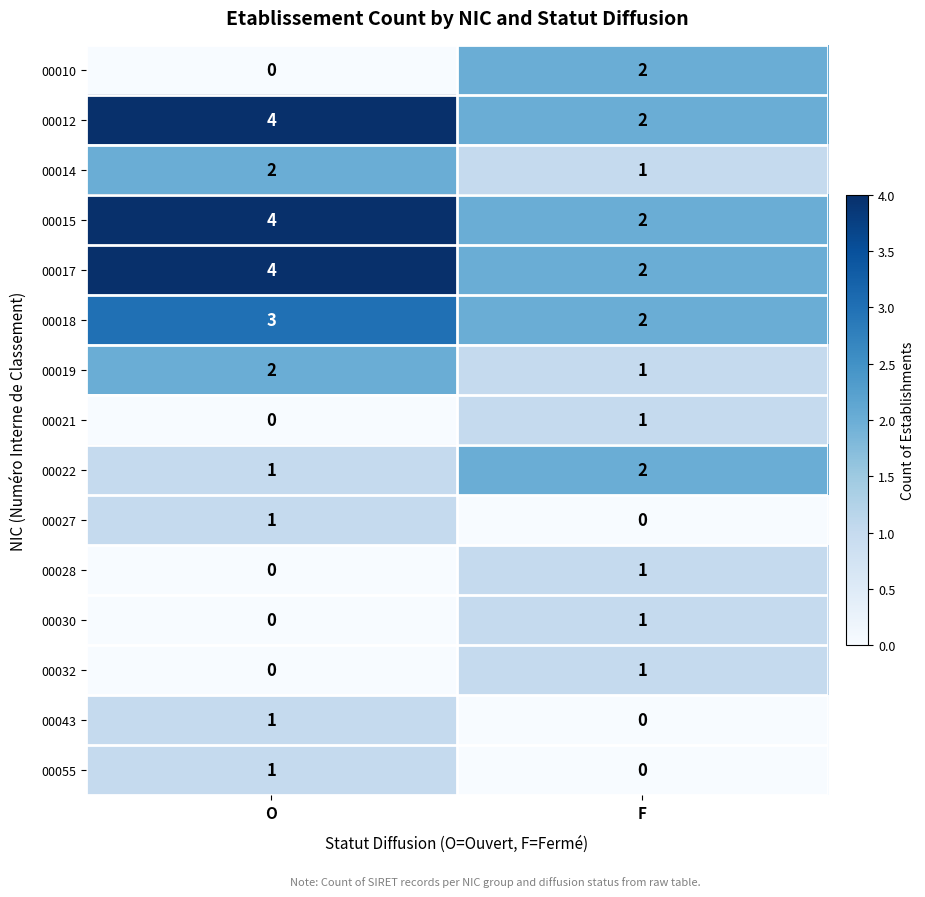

Reading left to right, transcribe all the data shown in this chart.

00010: 0	2
00012: 4	2
00014: 2	1
00015: 4	2
00017: 4	2
00018: 3	2
00019: 2	1
00021: 0	1
00022: 1	2
00027: 1	0
00028: 0	1
00030: 0	1
00032: 0	1
00043: 1	0
00055: 1	0